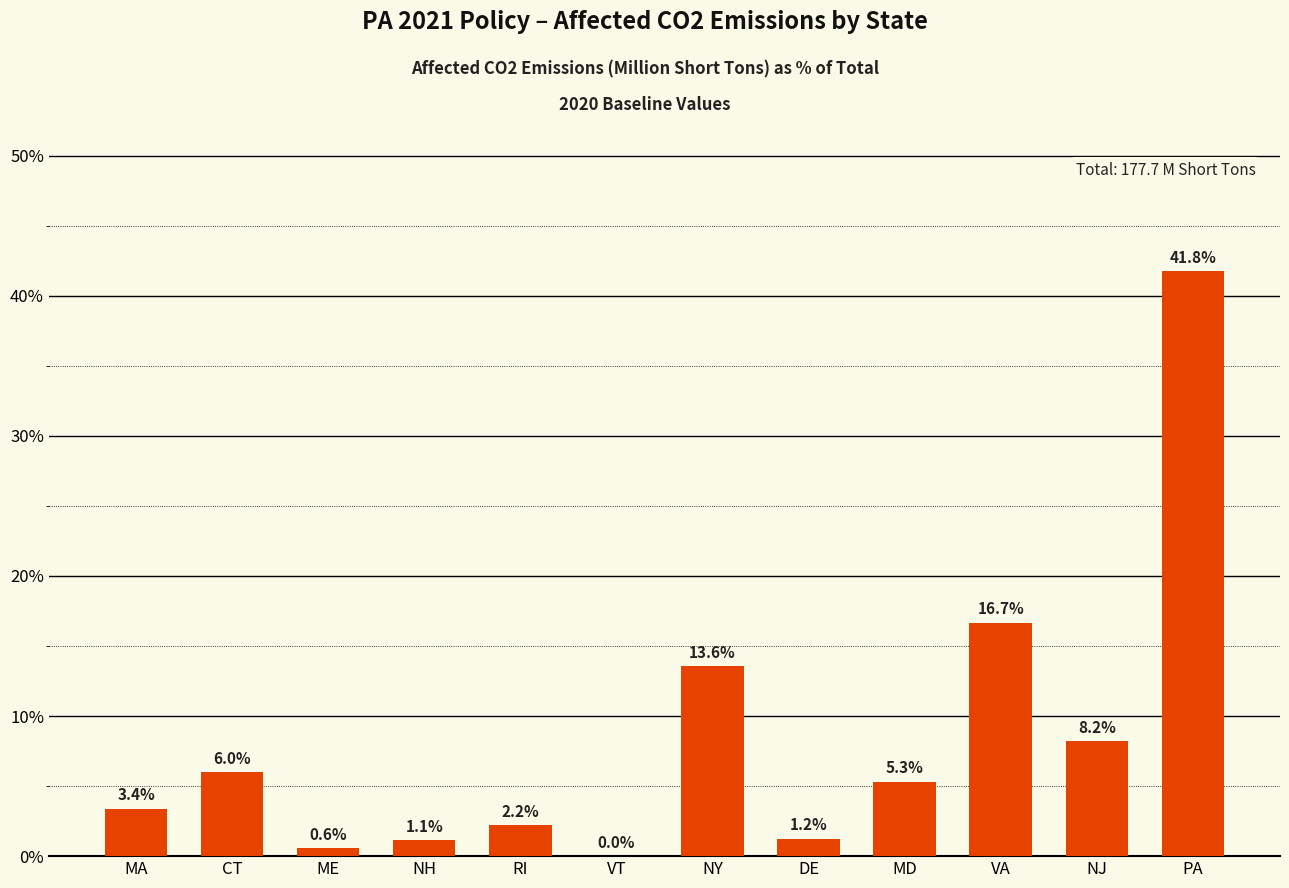

What is the approximate value at NY?

13.6